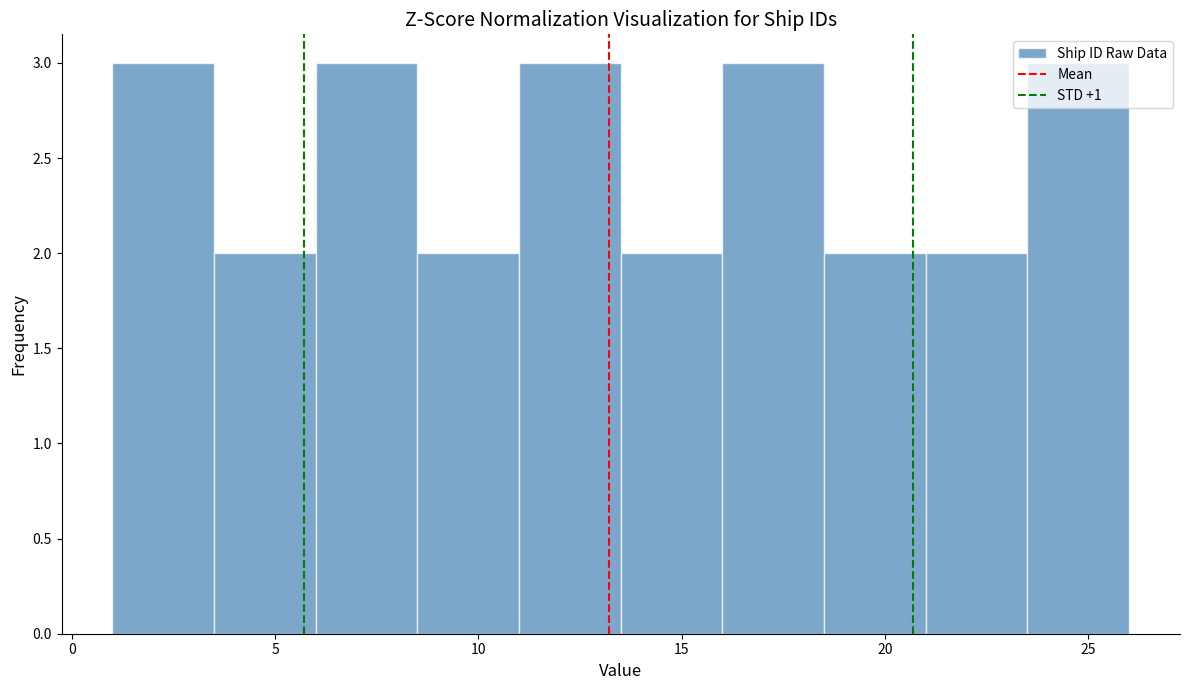

What is the height of the bar covering 18.5 to 21.0 on the x-axis? The values are not printed on the chart, so give them approximately, as read against the axis.

2